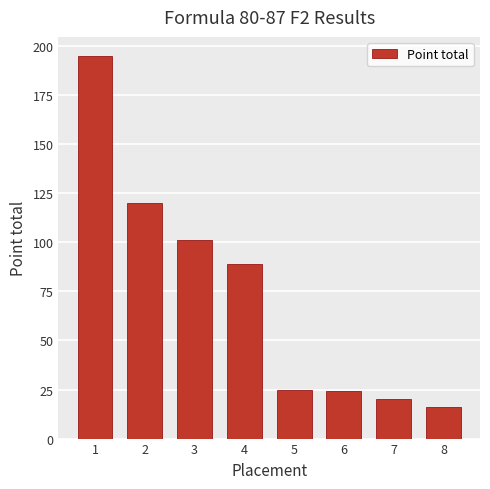

What is the difference between the second highest and second lowest values?

100